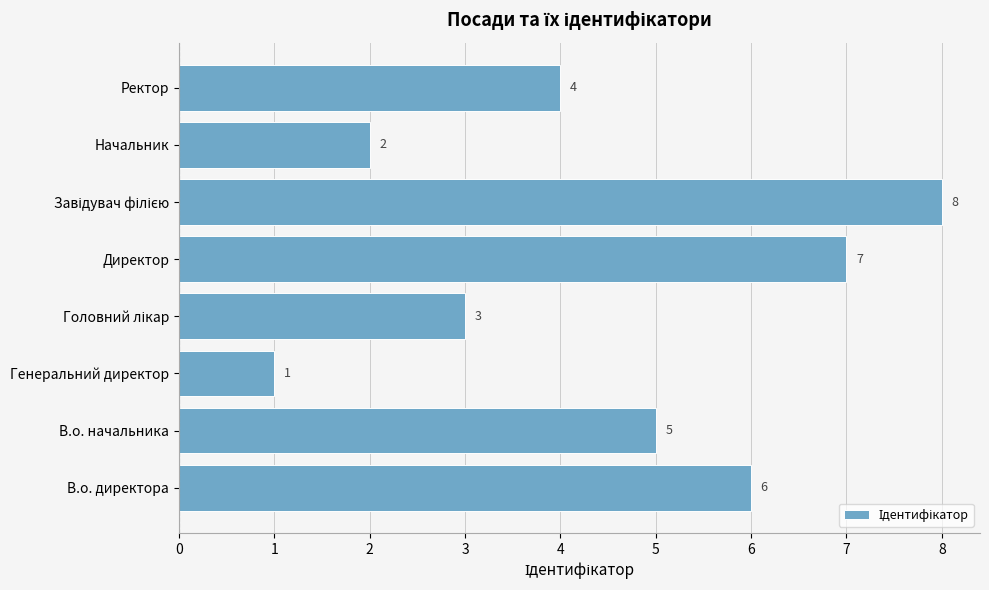

Approximately how many times larger is the value at Директор compared to Генеральний директор?

7.0